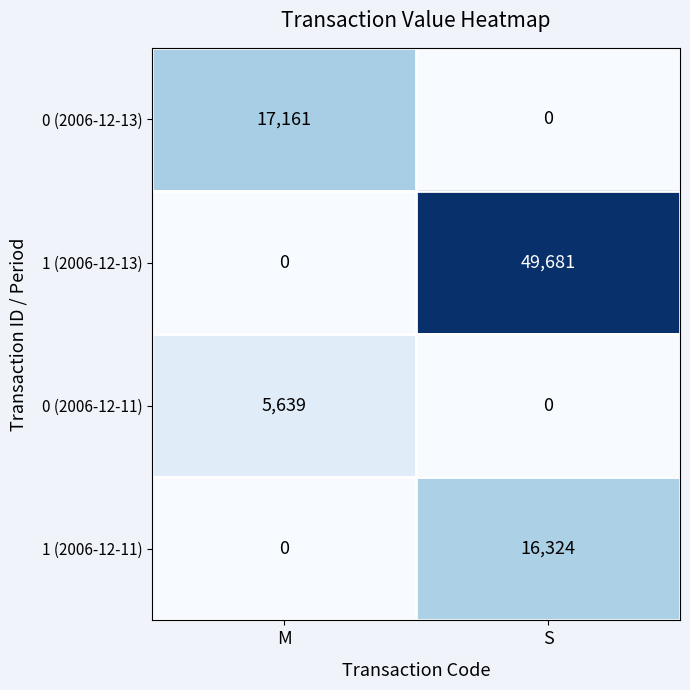

Reading right to left, what are all the values shown in this chart?

0 (2006-12-13): S=0	M=17161
1 (2006-12-13): S=49681	M=0
0 (2006-12-11): S=0	M=5639
1 (2006-12-11): S=16324	M=0